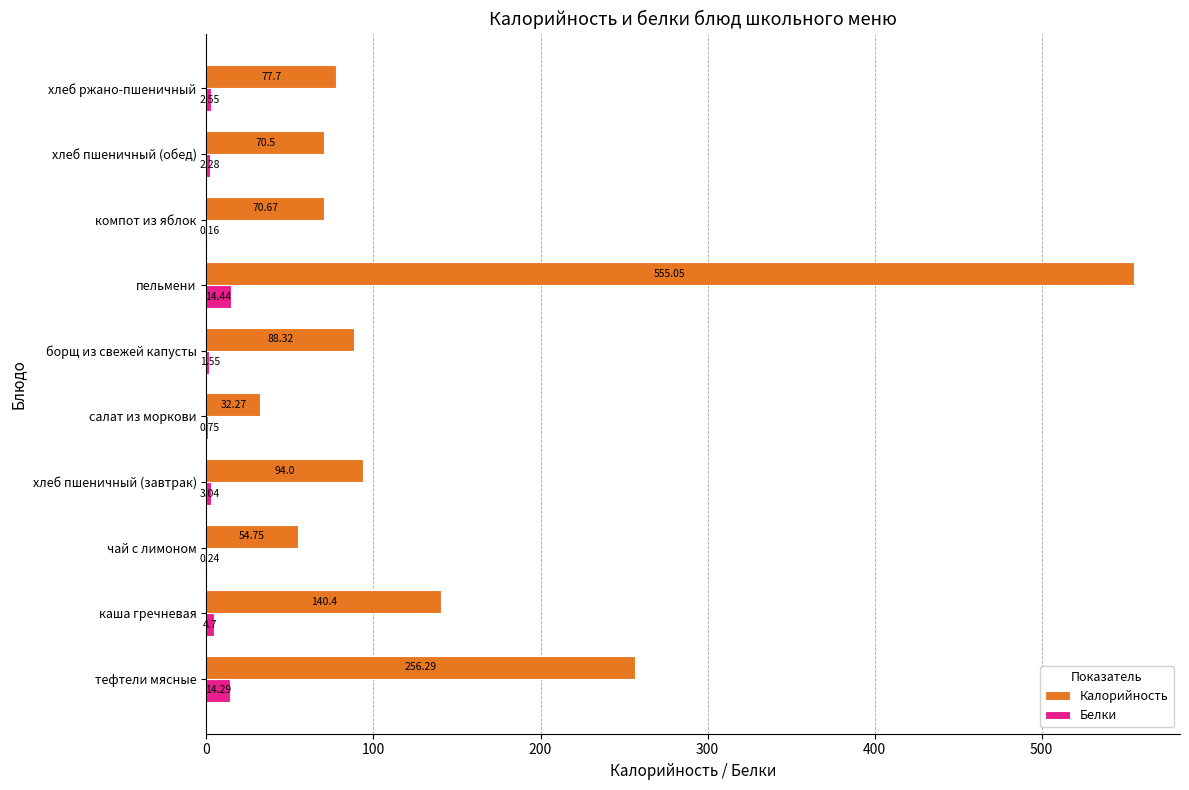

Which category has the highest value across all series?

пельмени